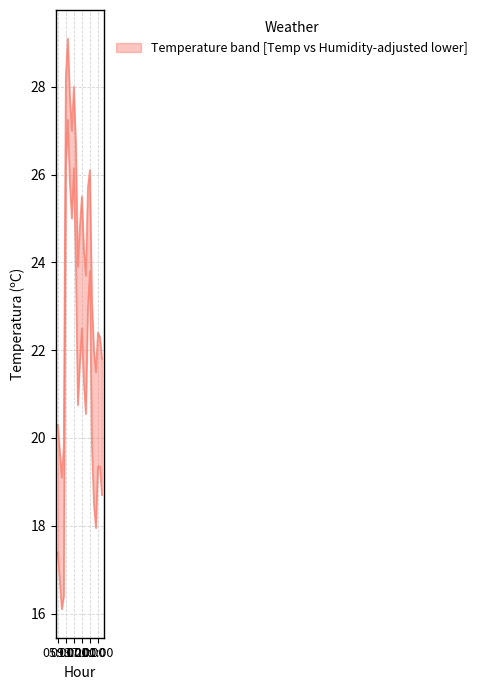

How many values are below 23?

9